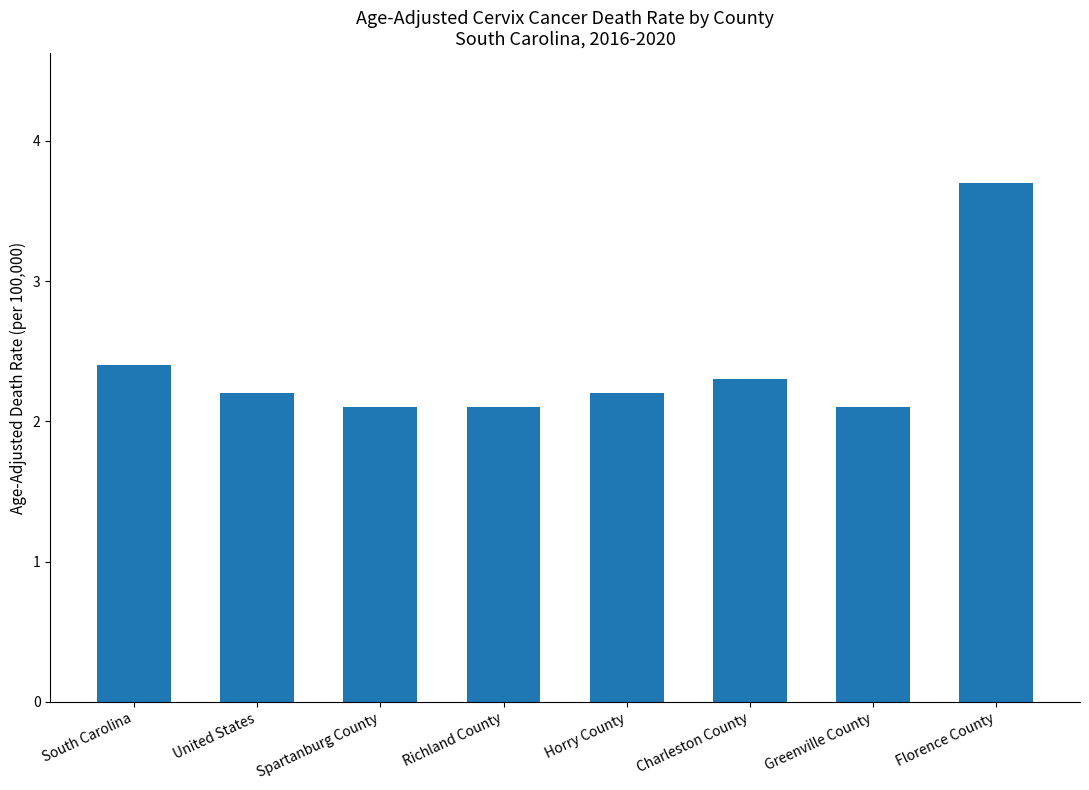

Reading right to left, what are all the values shown in this chart?

3.7	2.1	2.3	2.2	2.1	2.1	2.2	2.4